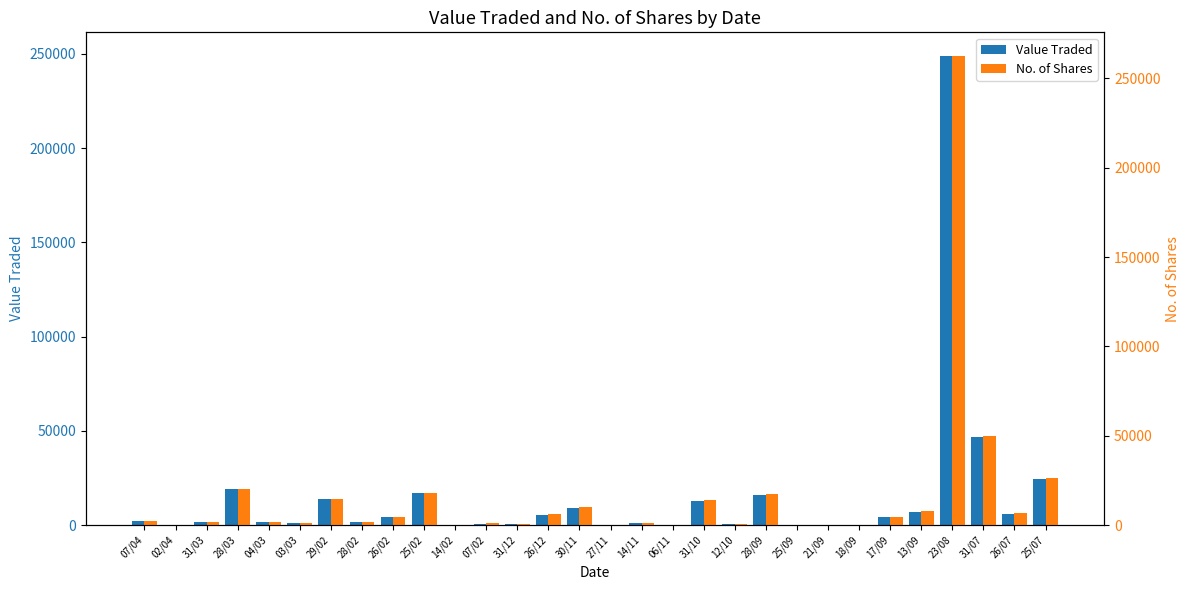

The value of No. of Shares at 07/04 is 2500. True or false?

True